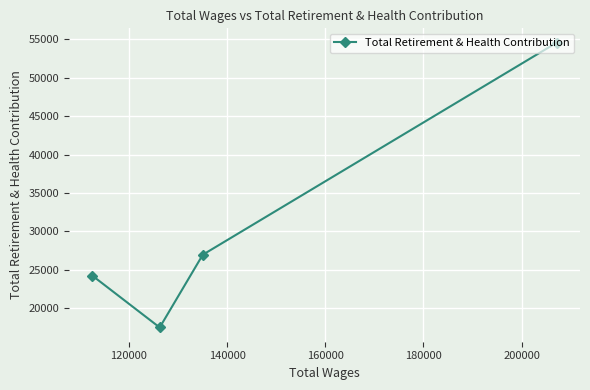

What is the greatest value displayed?

54592